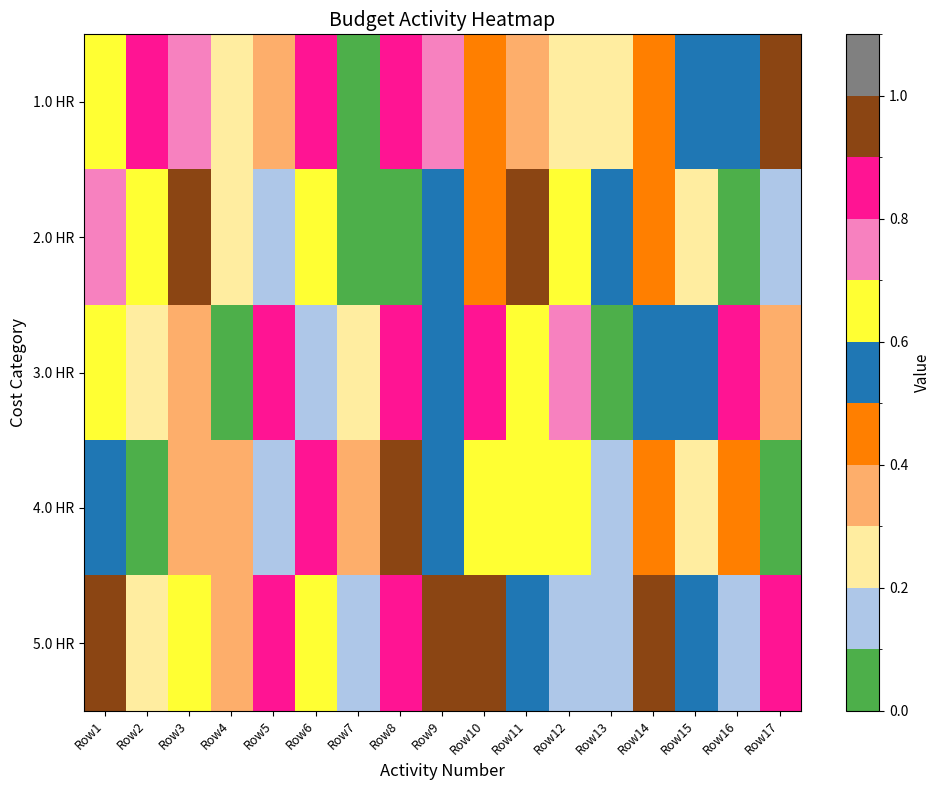

Which label corresponds to the largest value in the chart?

Row17